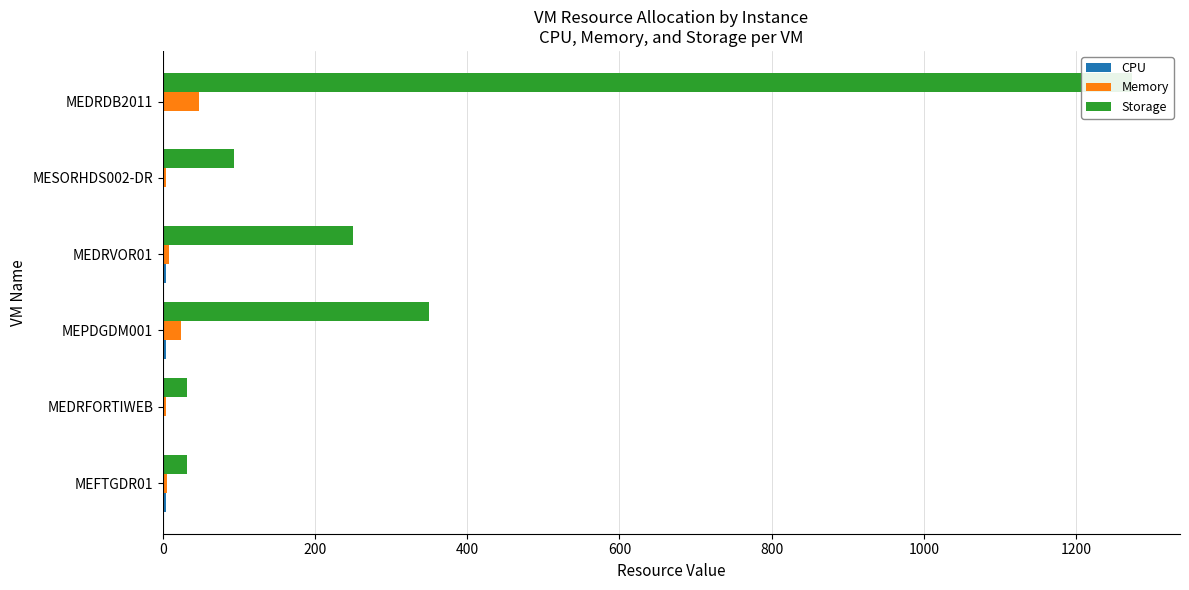

Read the Memory value at MEDRFORTIWEB, to the nearest 5.

5